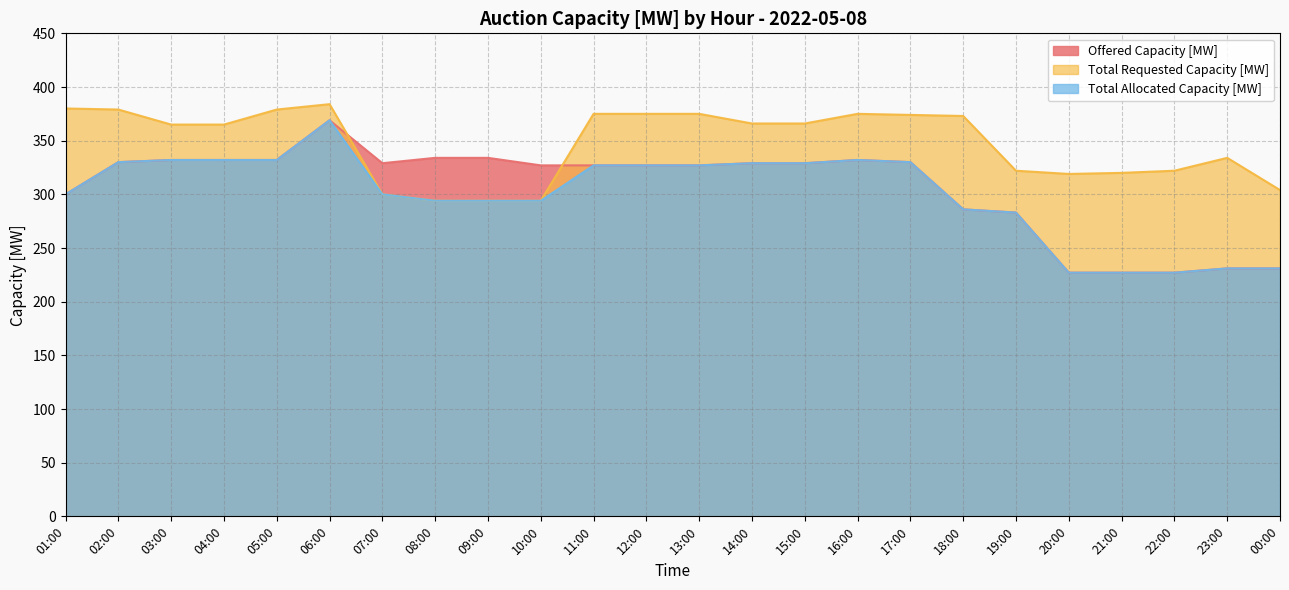

Is it true that Offered Capacity [MW] equals 300 at 01:00?

True